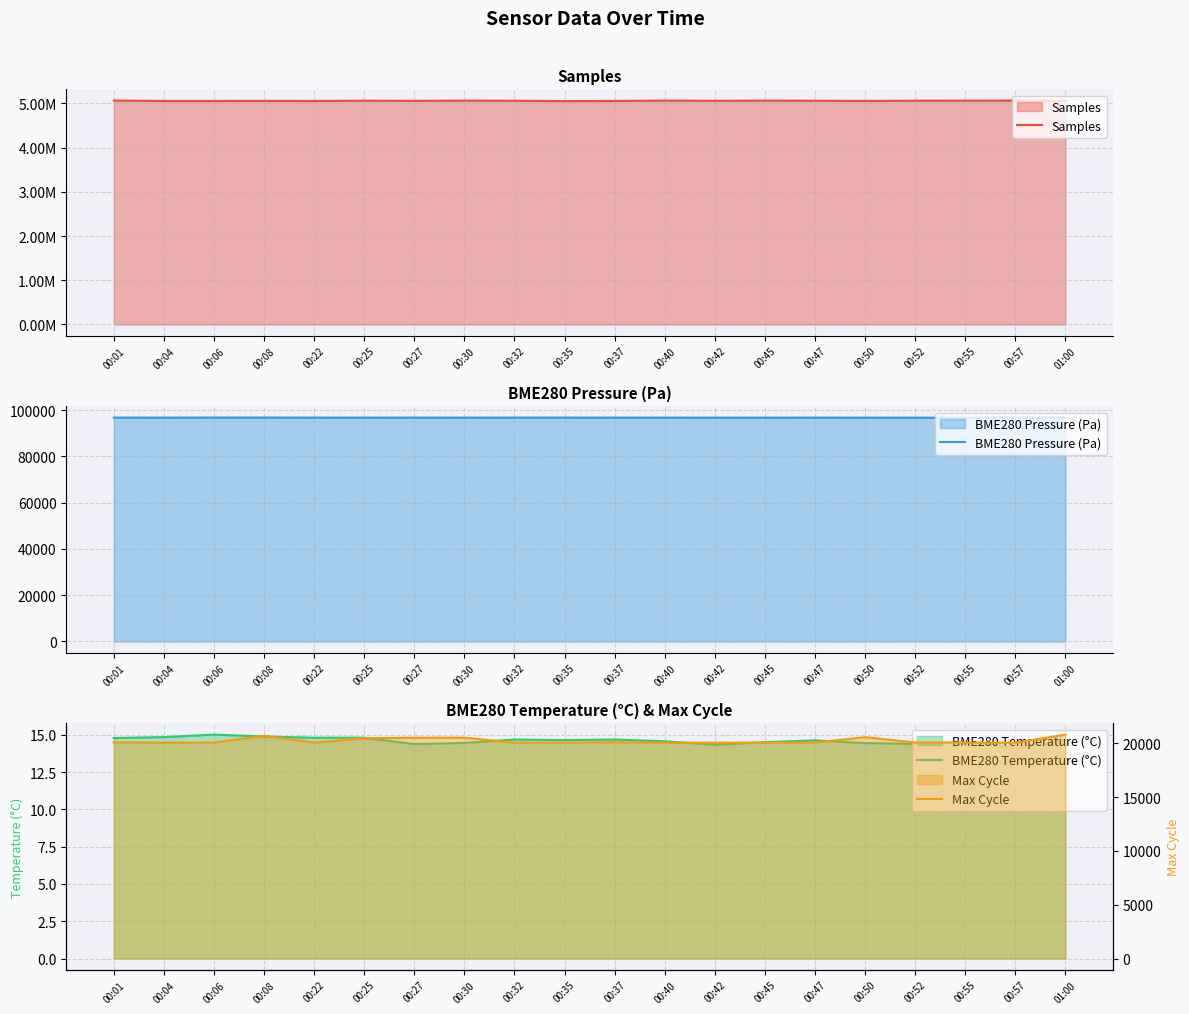

True or false: BME280 Temperature (°C) has more than 2 interior local peaks.

True